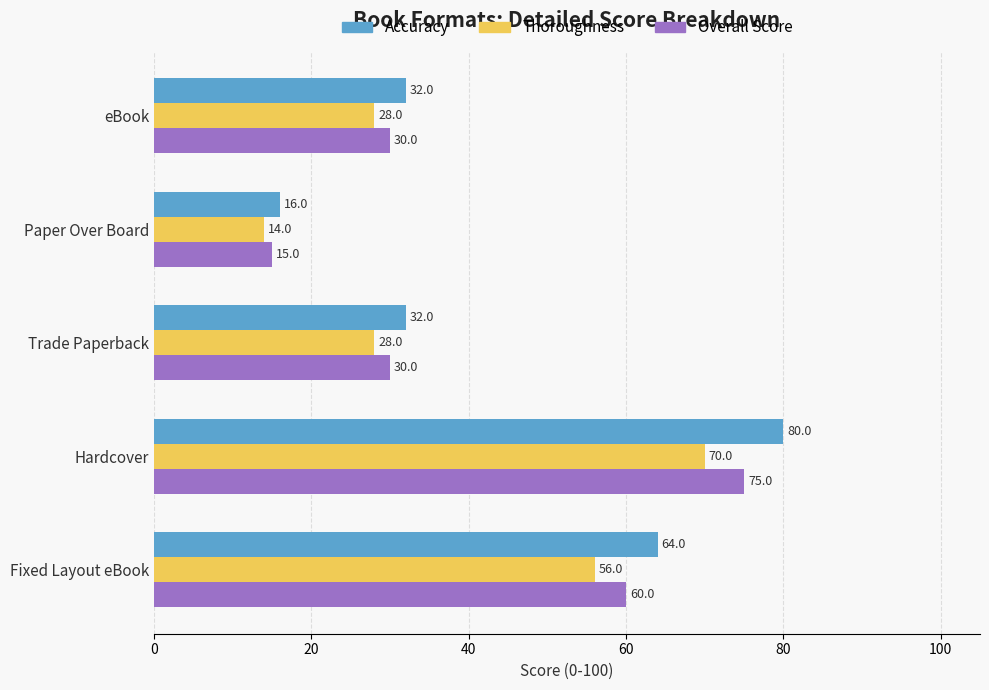

Is it true that Thoroughness equals 12 at eBook?

False